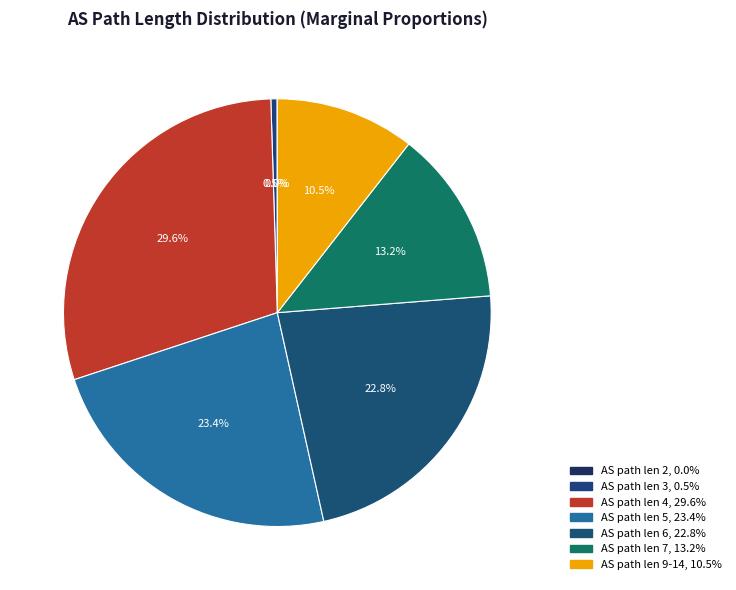

Does any single category account for the majority?

No